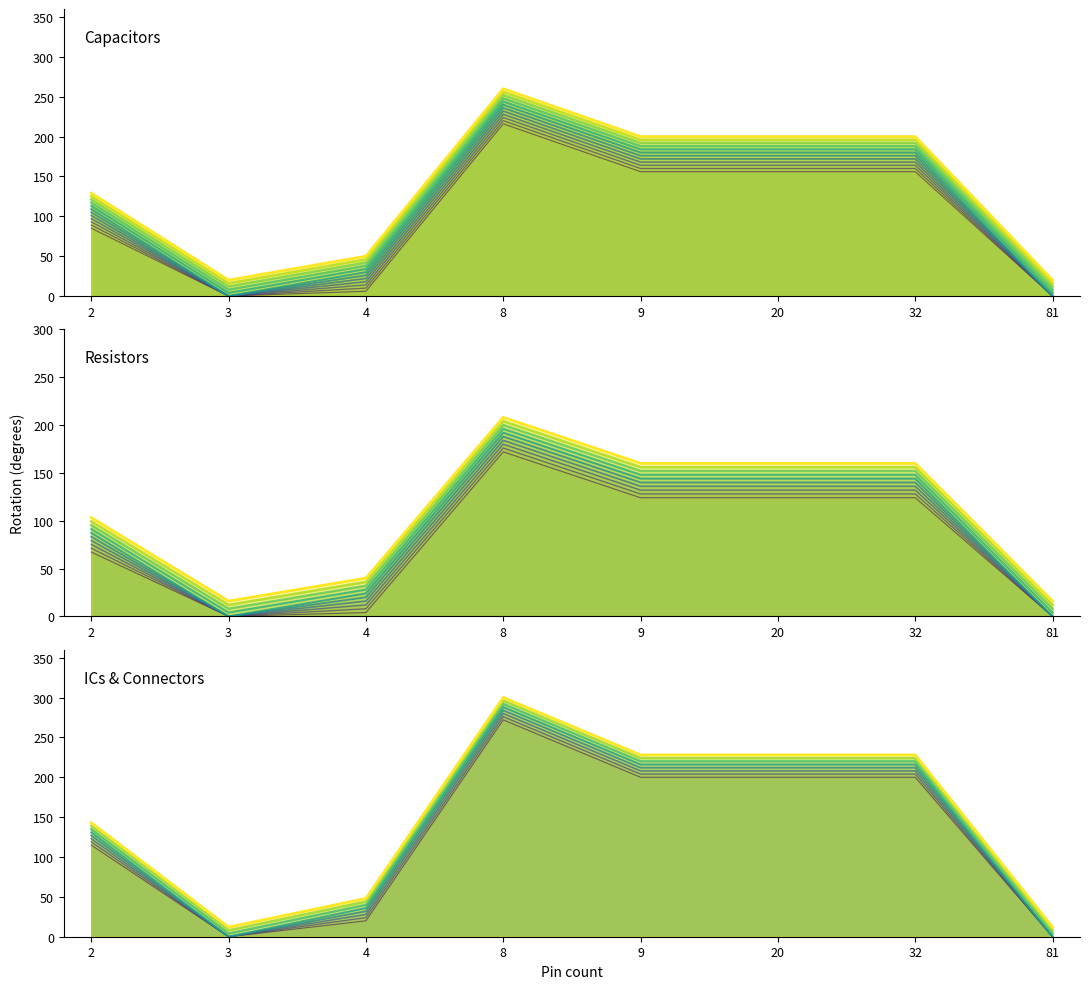

What is the sum of all values?

1006.9